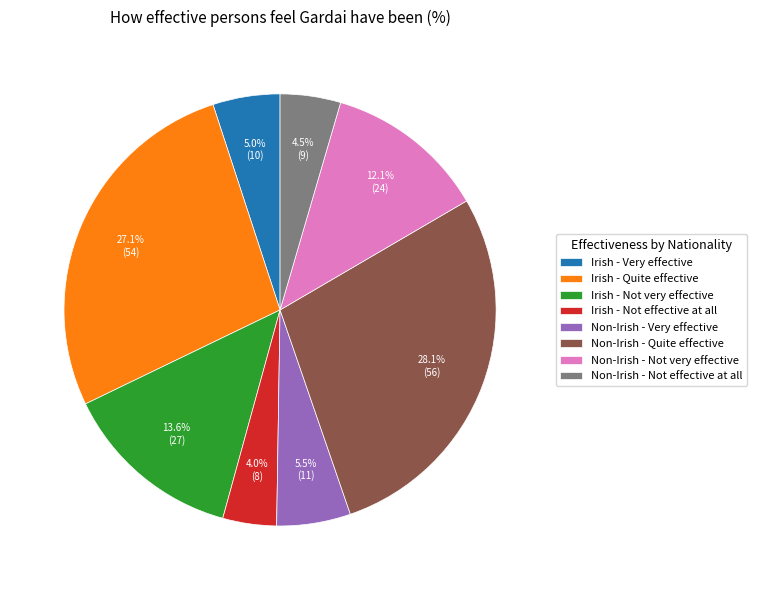

To the nearest percent, what is the average slice percentage?

12%